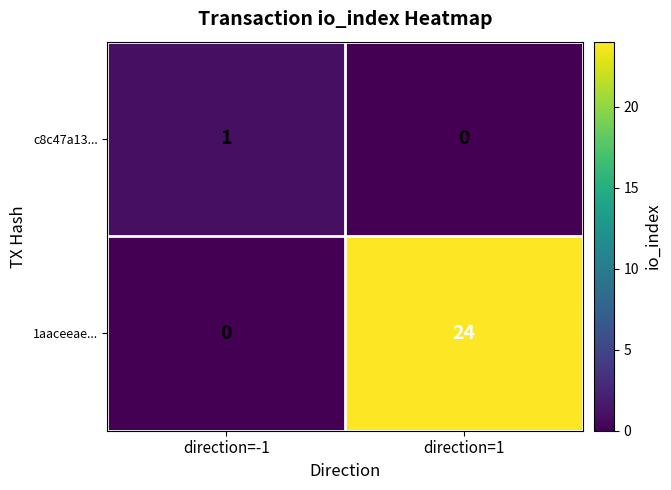

Between direction=-1 and direction=1, which series saw the biggest shift?

1aaceeae...